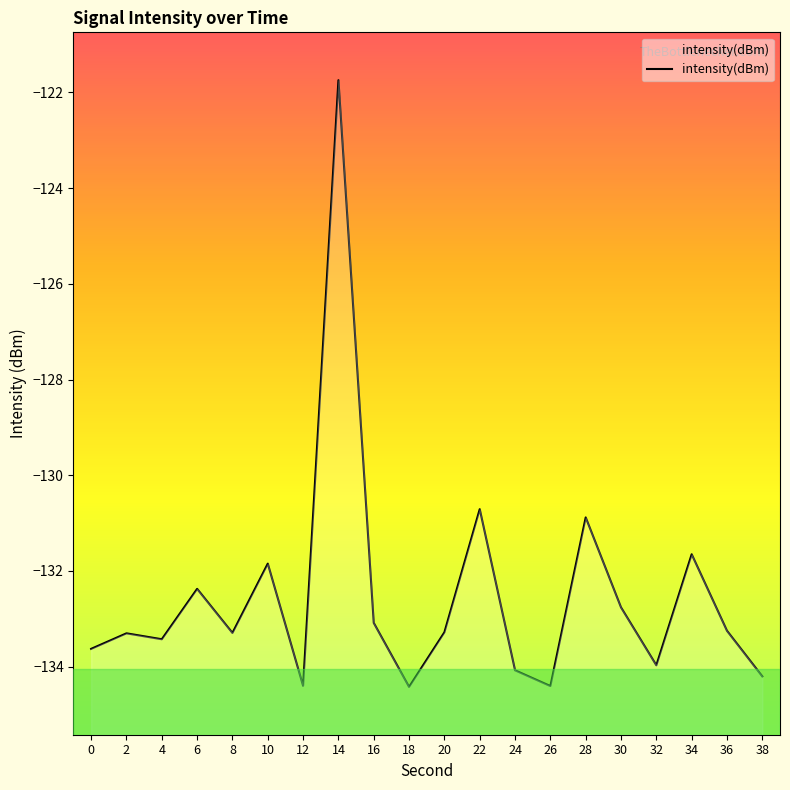

Is it true that the value at 2 is -133.3?

True